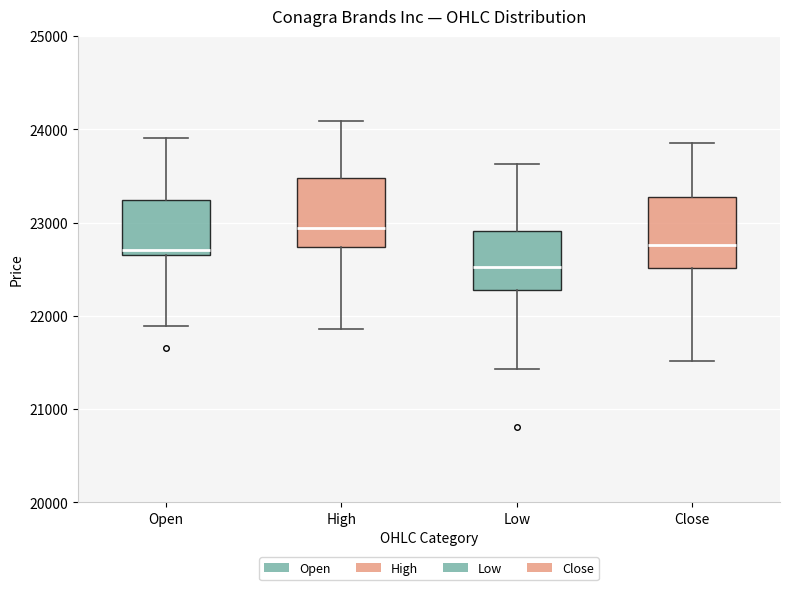

Reading left to right, read every box against the y-axis: the position of its median line, the range the box covers, and the ends of its whiskers. The values are not printed on the chart, so give them approximately, as read against the axis.

Open: median 22700 (just above the box's lower edge), box 22700 to 23200, whiskers 21900 to 23900
High: median 22900, box 22700 to 23500, whiskers 21900 to 24100
Low: median 22500, box 22300 to 22900, whiskers 21400 to 23600
Close: median 22800, box 22500 to 23300, whiskers 21500 to 23900